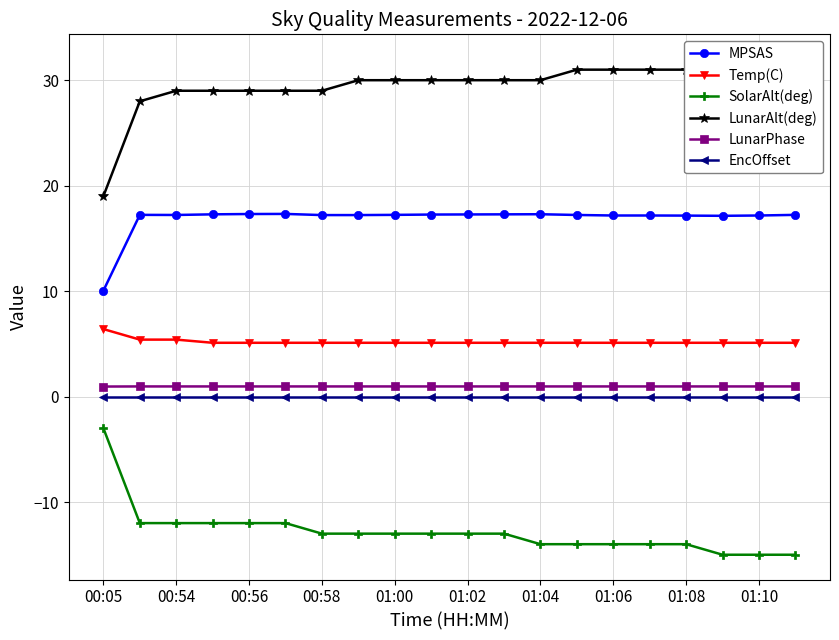

What is the minimum value for SolarAlt(deg)?

-15.0